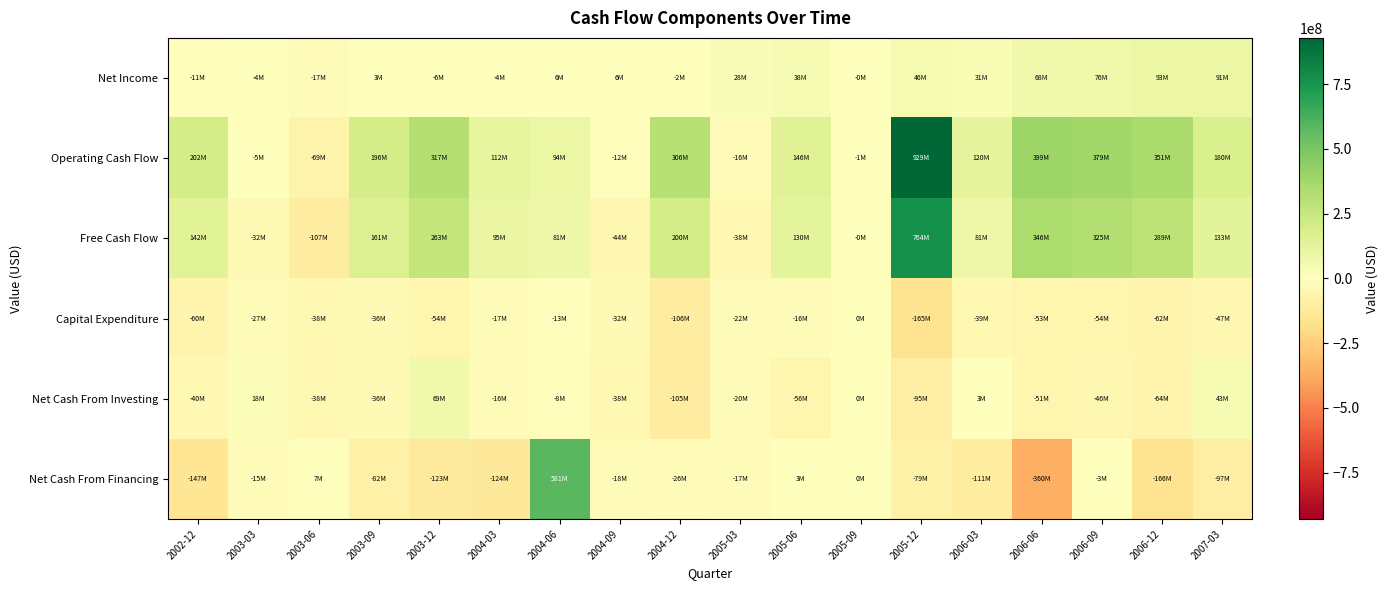

At how many categories does at least one series exceed 204940761?

7